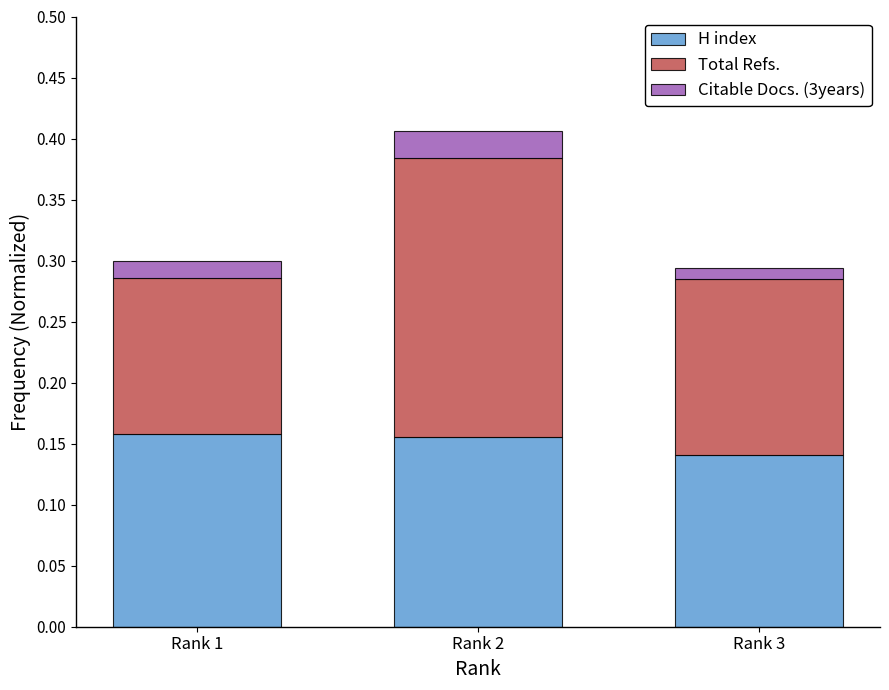

Count the H index values in the range 0 to 1.

3